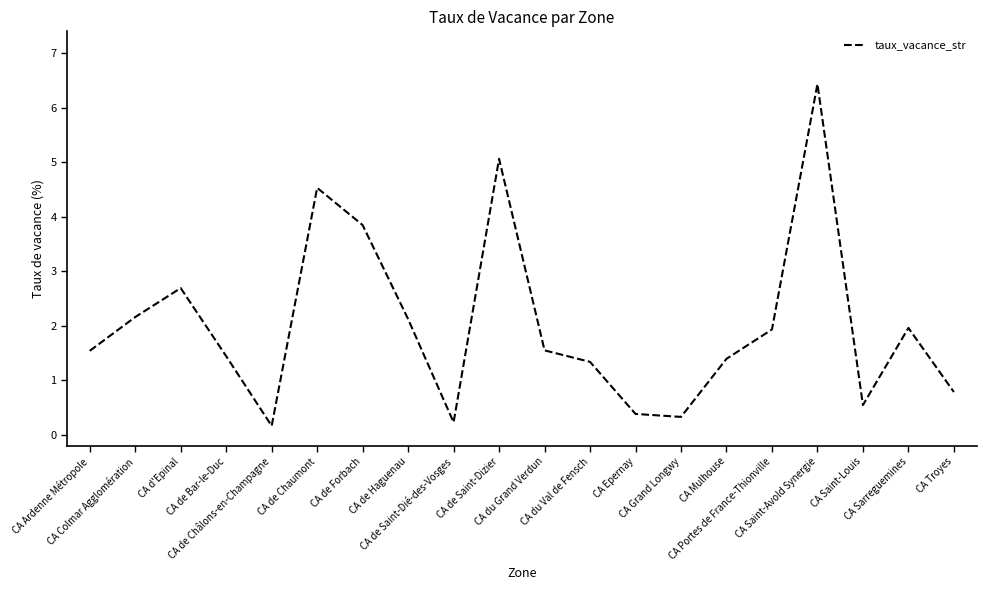

List the labels in order of value, largest first.

CA Saint-Avold Synergie, CA de Saint-Dizier, CA de Chaumont, CA de Forbach, CA d'Epinal, CA Colmar Agglomération, CA de Haguenau, CA Sarreguemines, CA Portes de France-Thionville, CA du Grand Verdun, CA Ardenne Métropole, CA de Bar-le-Duc, CA Mulhouse, CA du Val de Fensch, CA Troyes, CA Saint-Louis, CA Epernay, CA Grand Longwy, CA de Saint-Dié-des-Vosges, CA de Châlons-en-Champagne